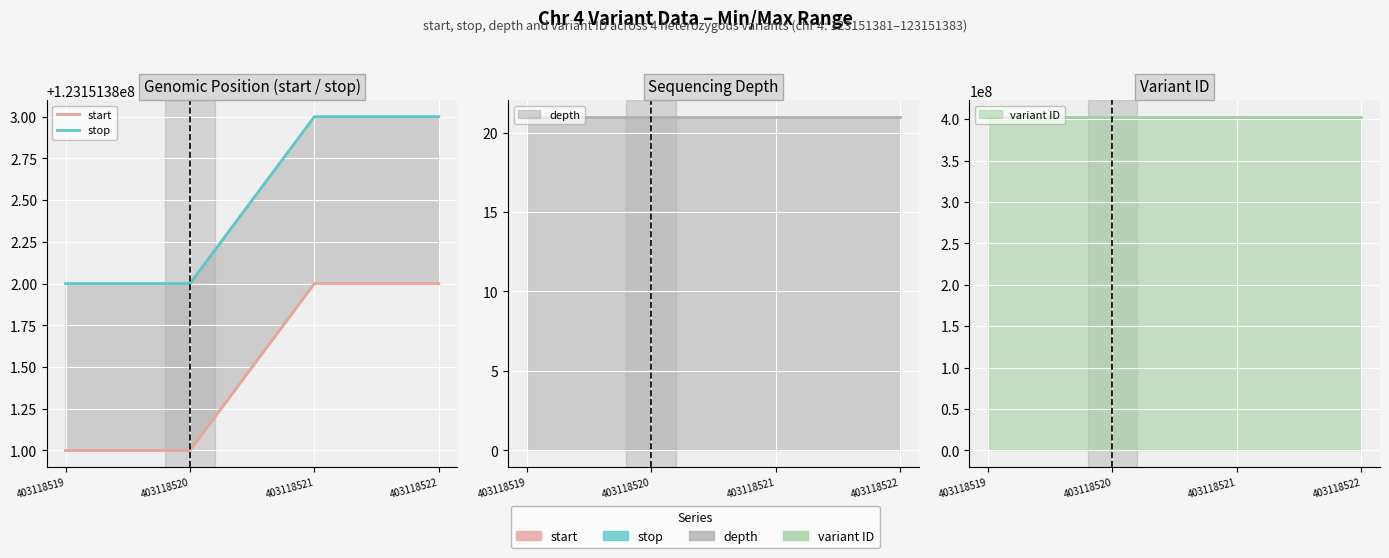

What is the difference between the maximum and minimum values in the start series?

1